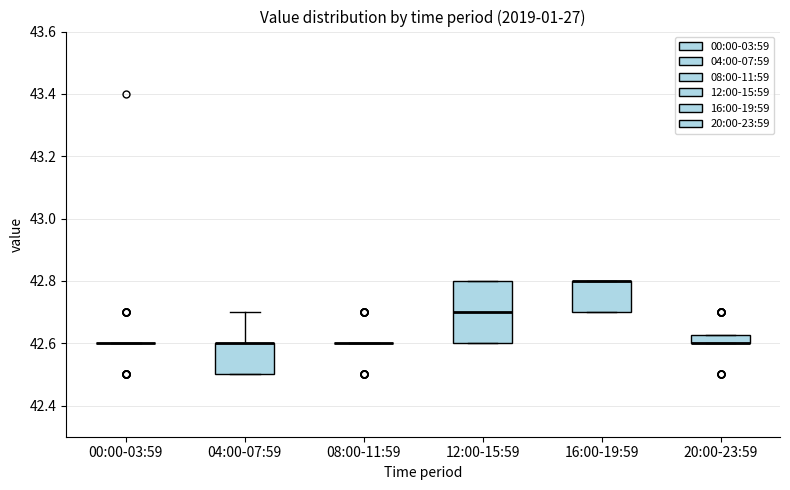

Where is the lower edge of the box for 16:00-19:59 on the y-axis? The values are not printed on the chart, so give them approximately, as read against the axis.

42.70